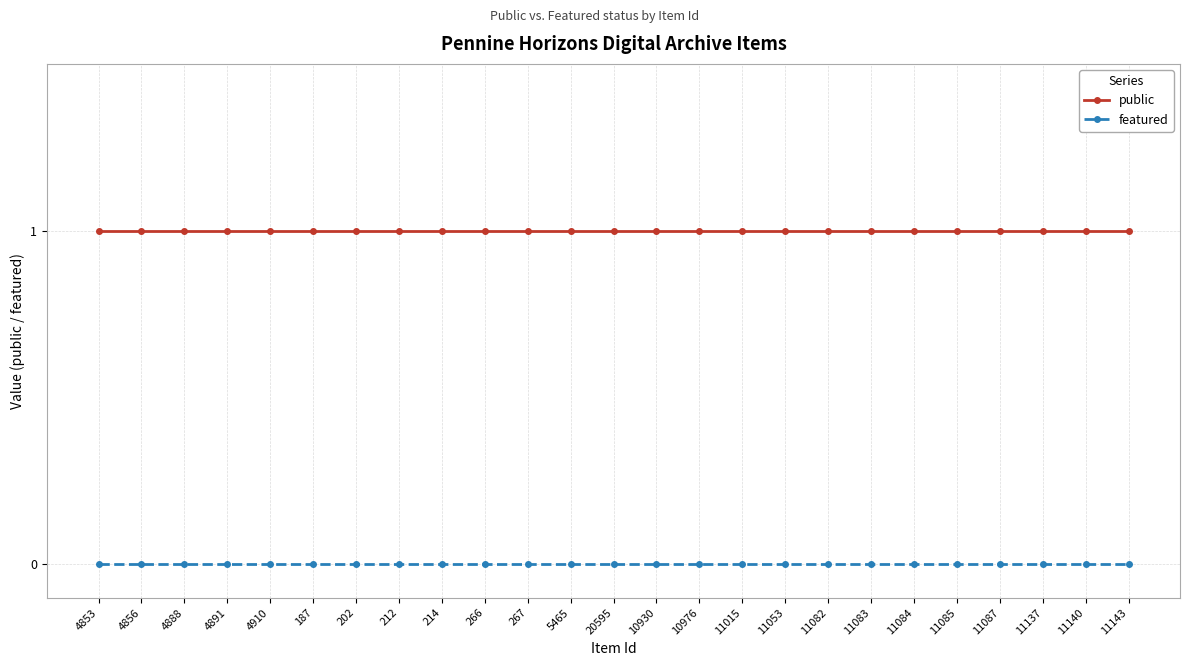

Rank the series at 11087 from highest to lowest value.

public, featured